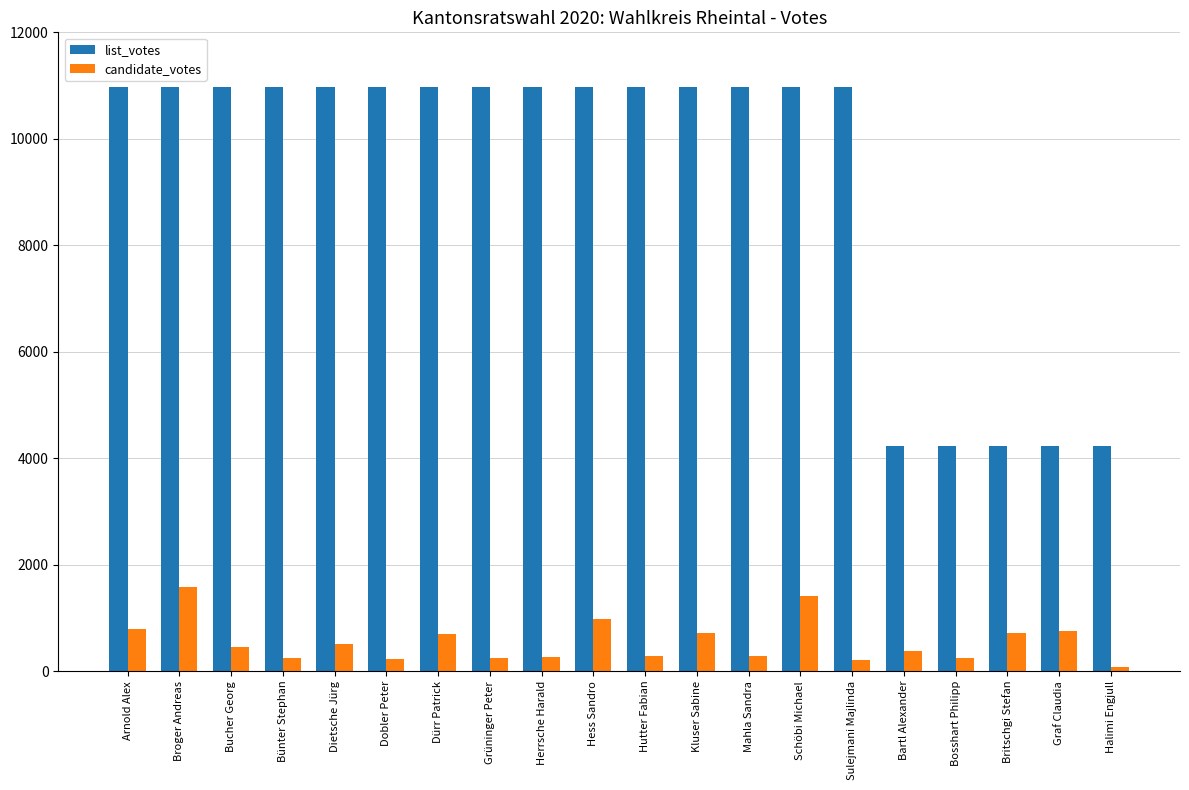

Rank the series by their average value, from highest to lowest.

list_votes, candidate_votes